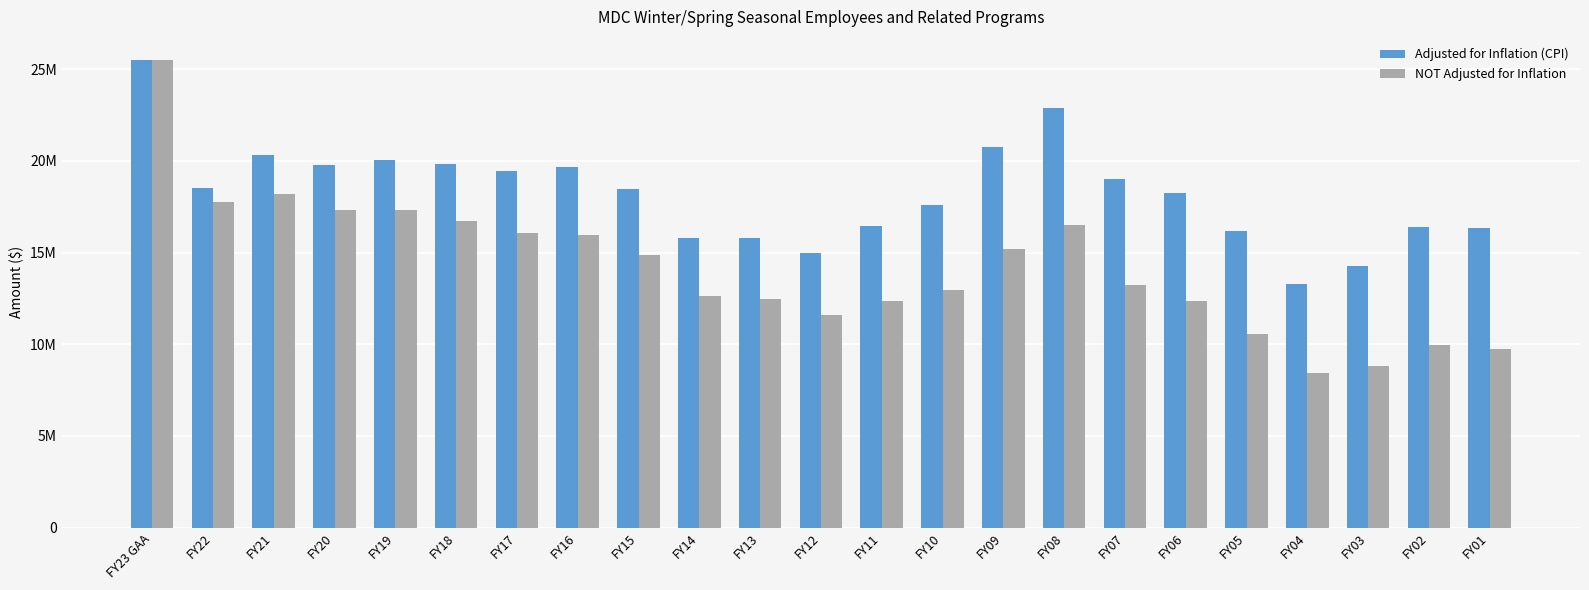

What is the spread (max minus min) of values at FY15?

3590478